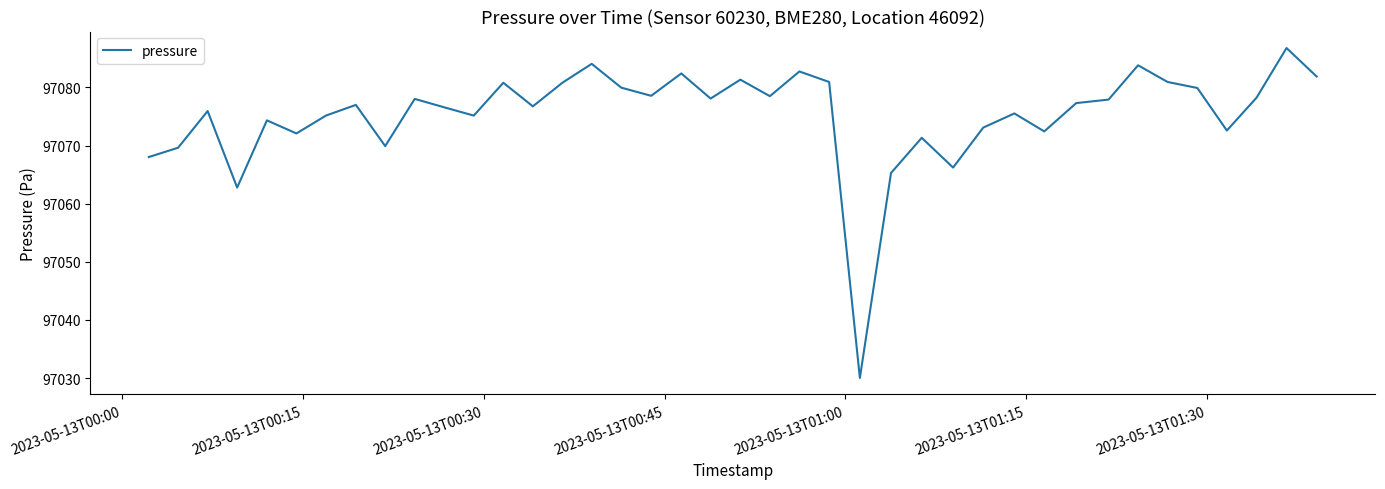

What is the smallest value displayed?

97030.0